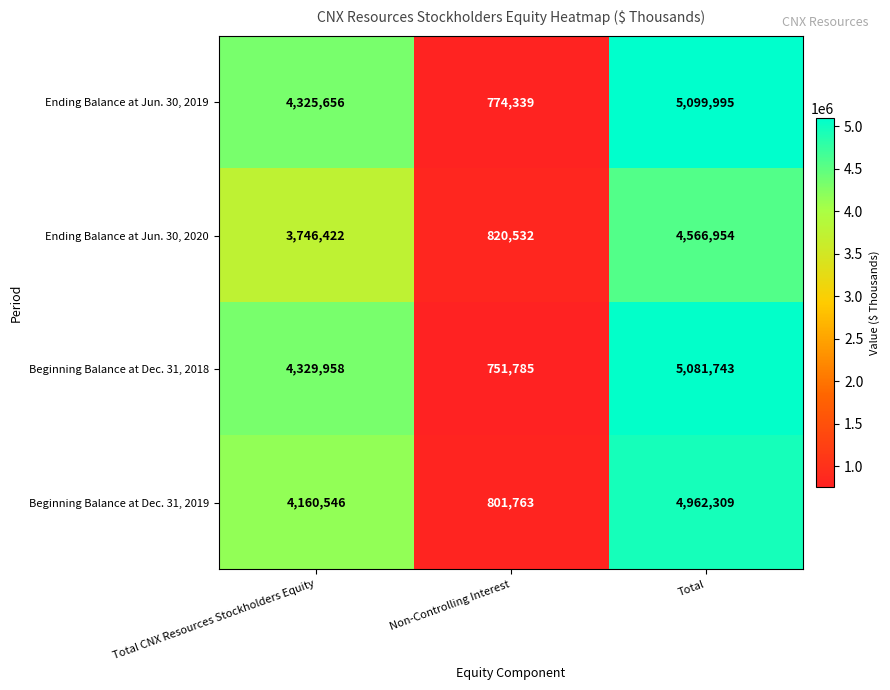

Is it true that Ending Balance at Jun. 30, 2019 equals 7210105 at Total CNX Resources Stockholders Equity?

False